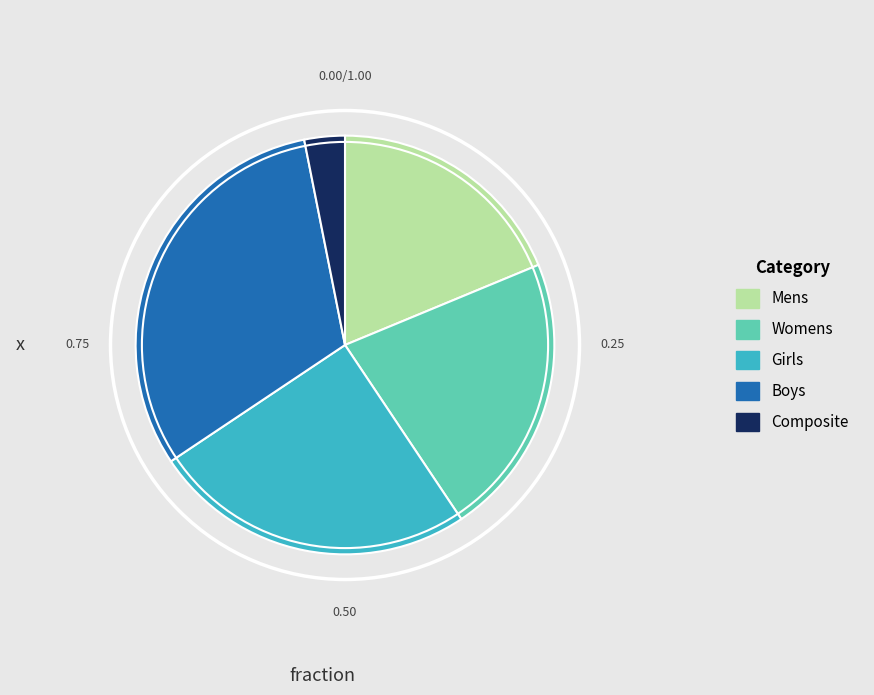

Rank the categories by value from lowest to highest.

Composite, Mens, Womens, Girls, Boys